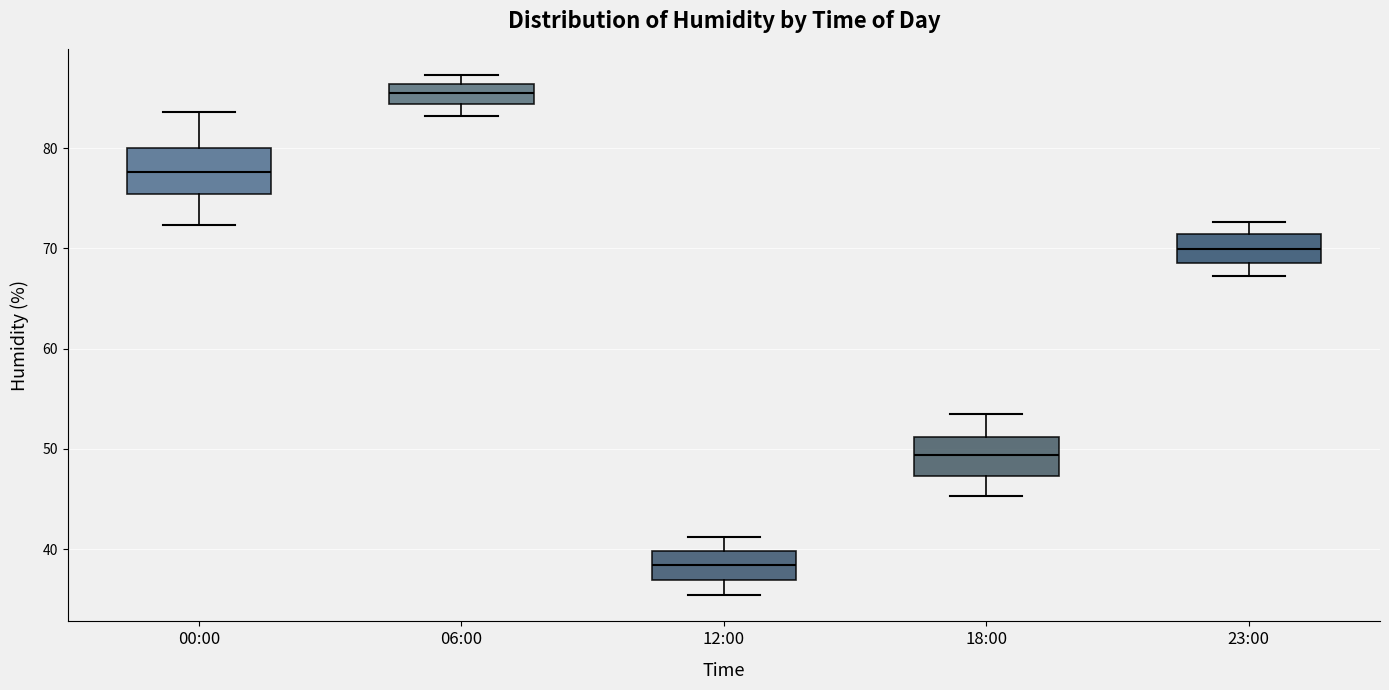

Which box's median line is the lowest?

12:00